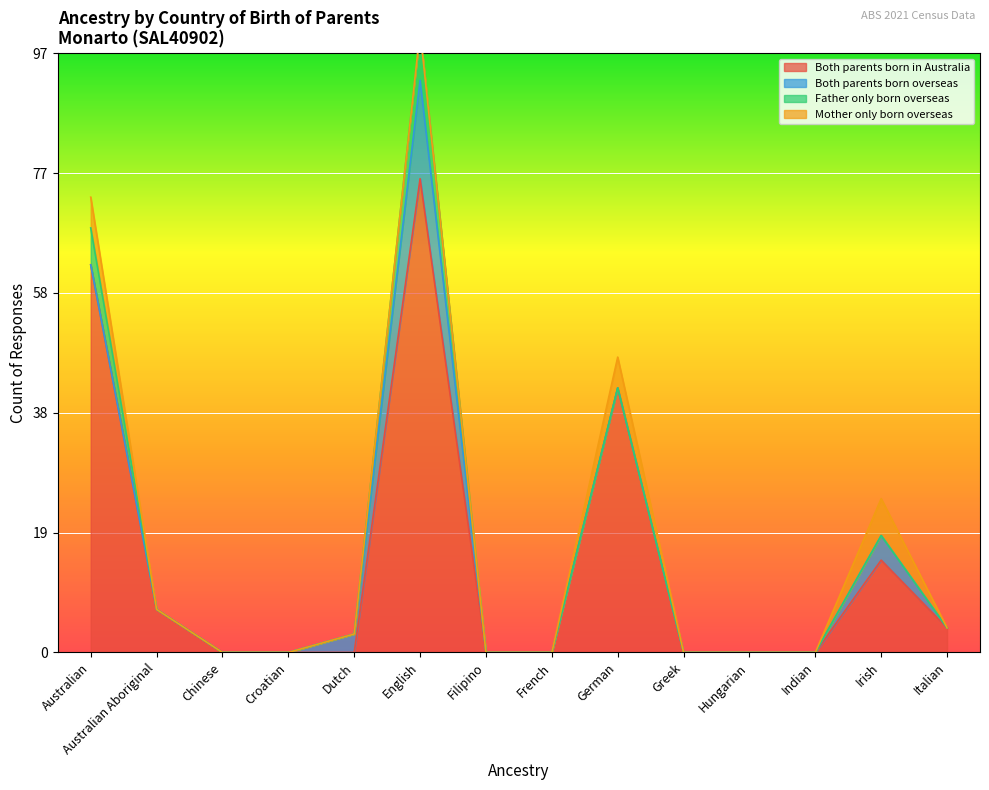

What are all the series names shown in the legend?

Both parents born in Australia, Both parents born overseas, Father only born overseas, Mother only born overseas